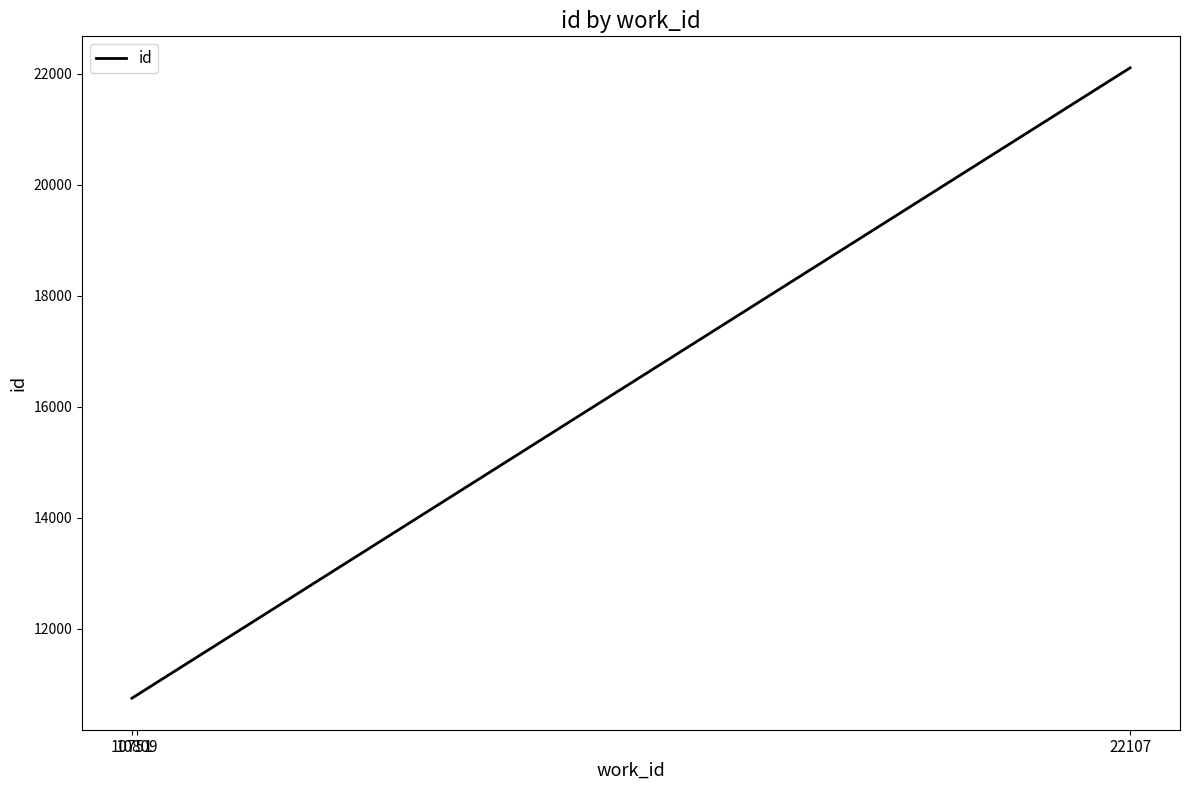

True or false: the data shows 31202 at 22107.

False